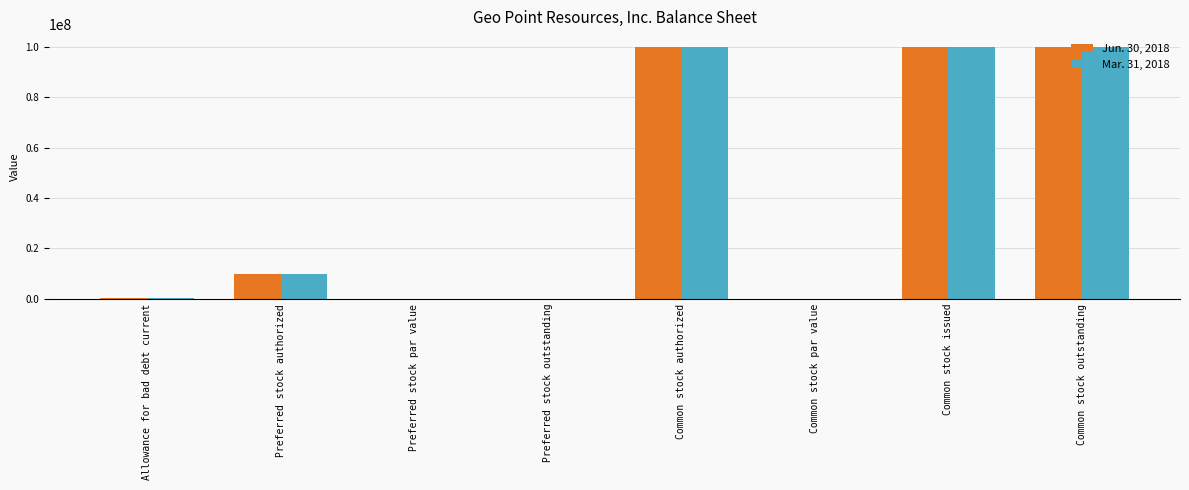

What is the greatest value displayed?

100000000.0